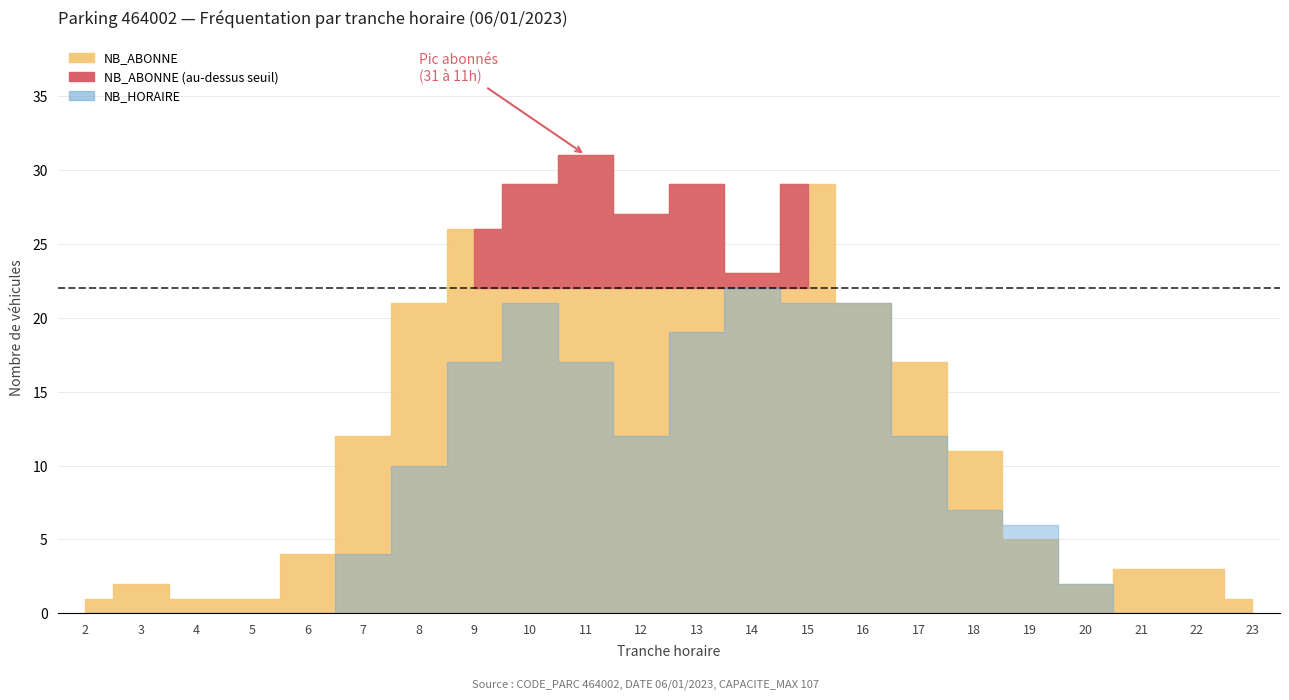

How many data points in NB_HORAIRE are less than 7?

11